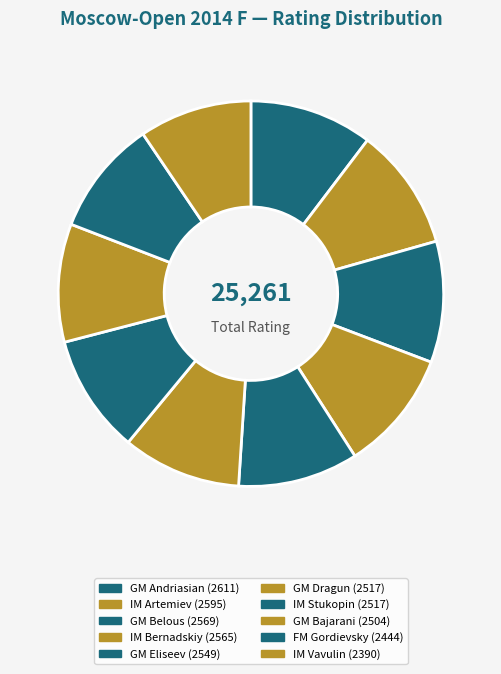

Does any single category account for the majority?

No